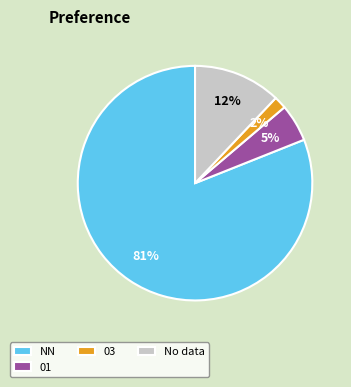

Between 01 and NN, which is larger?

NN